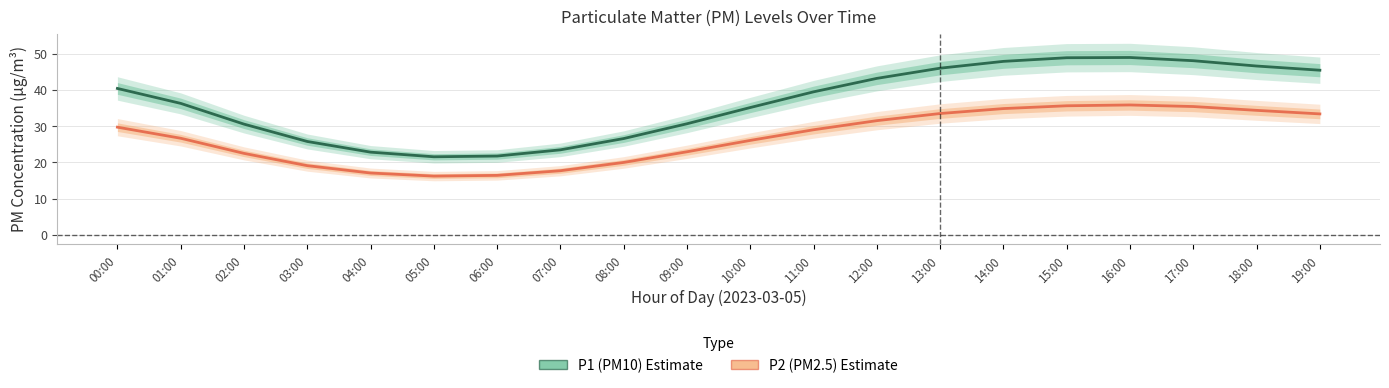

What is the label of the 10th point from the right?

10:00